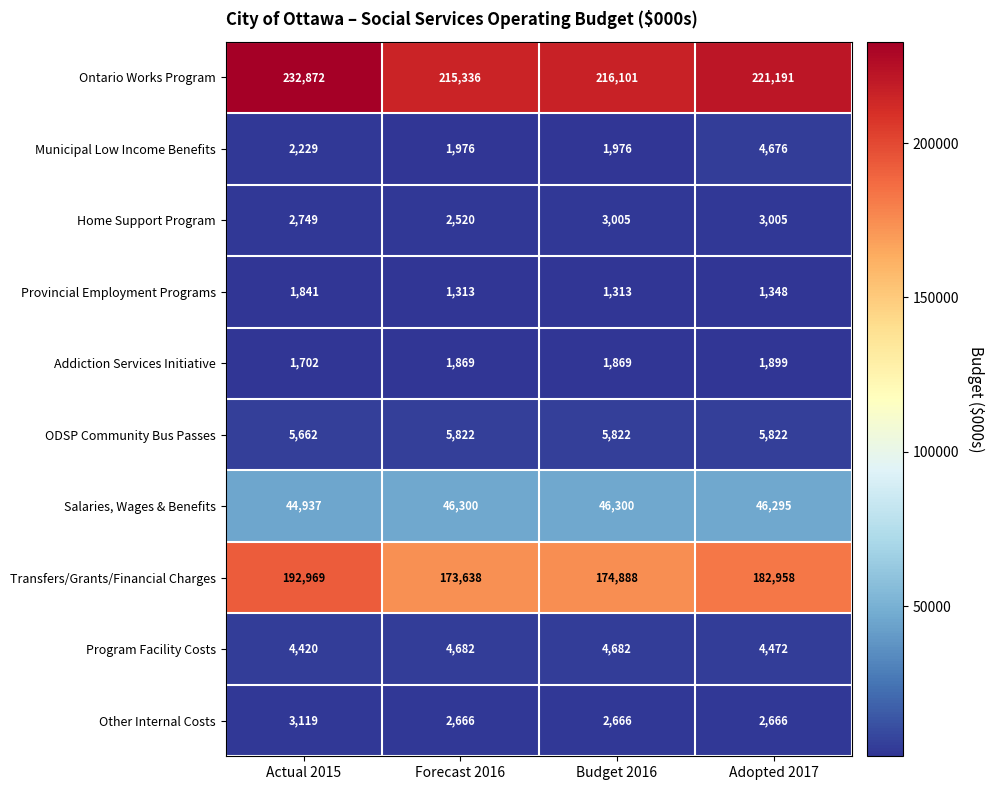

What is the difference between the maximum and minimum values in the Salaries, Wages & Benefits series?

1363